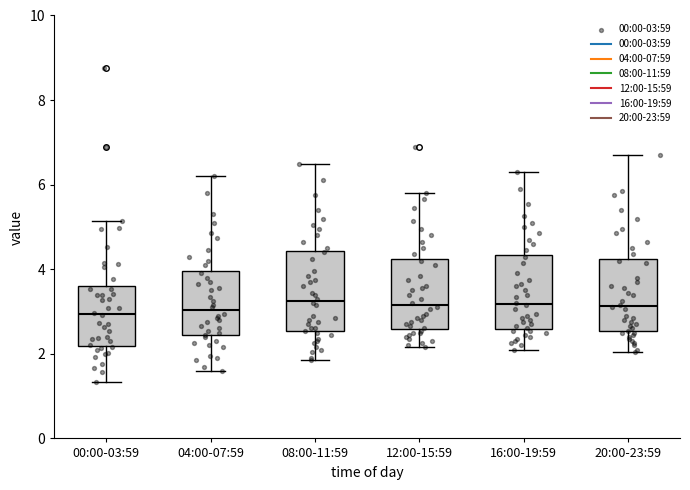

Reading left to right, read every box against the y-axis: the position of its median line, the range the box covers, and the ends of its whiskers. The values are not printed on the chart, so give them approximately, as read against the axis.

00:00-03:59: median 3.0, box 2.2 to 3.6, whiskers 1.4 to 5.2
04:00-07:59: median 3.0, box 2.4 to 4.0, whiskers 1.6 to 6.2
08:00-11:59: median 3.2, box 2.6 to 4.4, whiskers 1.8 to 6.6
12:00-15:59: median 3.2, box 2.6 to 4.2, whiskers 2.2 to 5.8
16:00-19:59: median 3.2, box 2.6 to 4.4, whiskers 2.2 to 6.4
20:00-23:59: median 3.2, box 2.6 to 4.2, whiskers 2.0 to 6.8